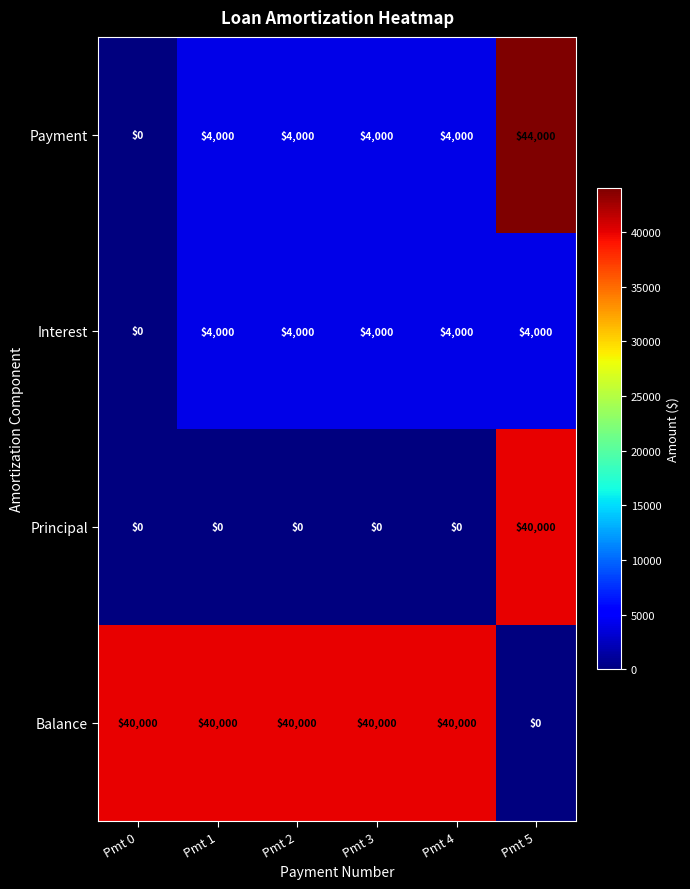

Is it true that Interest equals 7116 at Pmt 1?

False